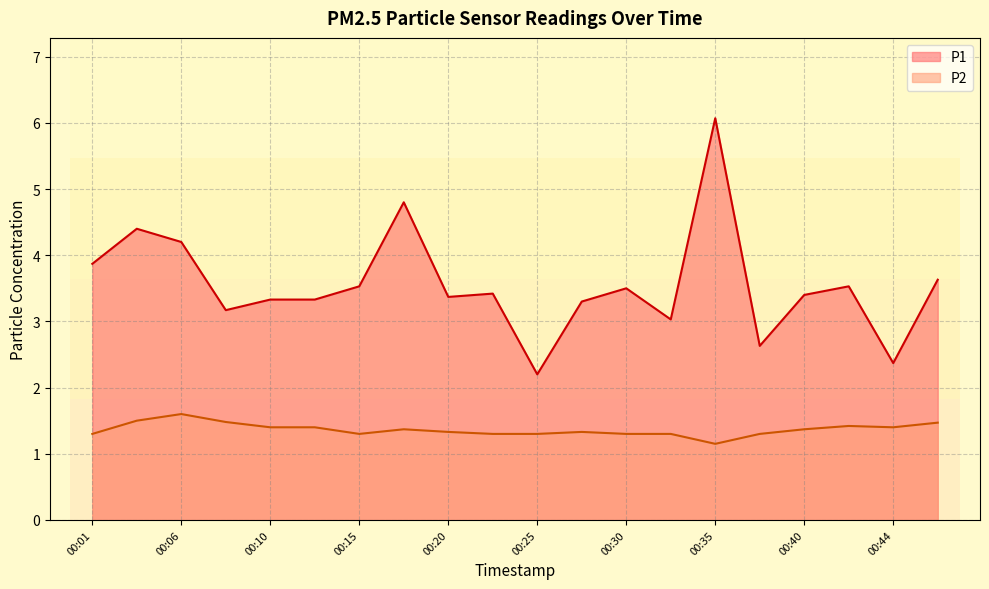

How many categories are shown in the chart?

20